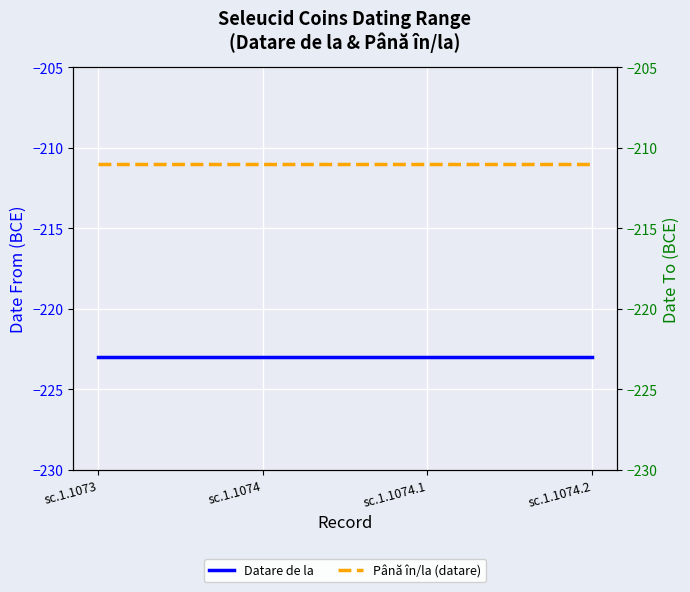

True or false: Datare de la and Până în/la (datare) intersect in this chart.

False